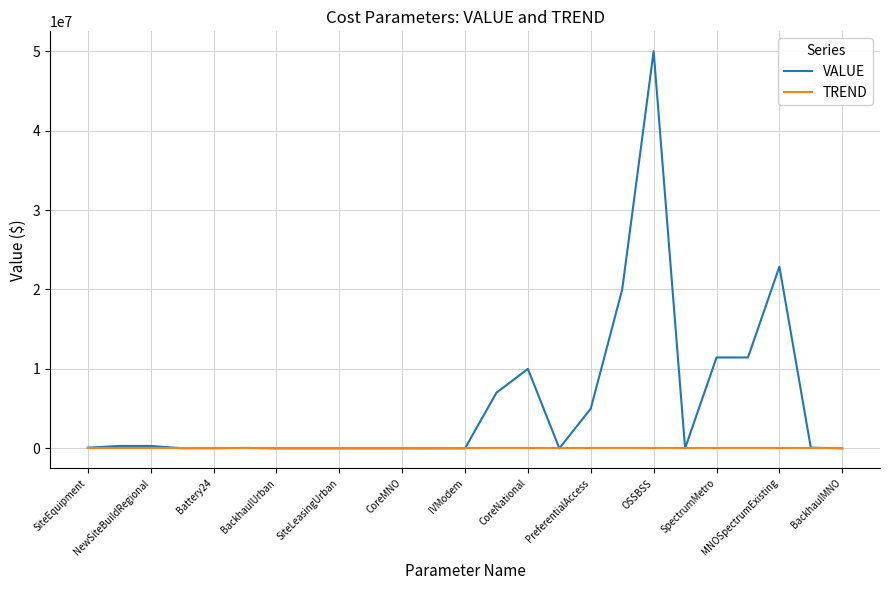

At how many categories does at least one series exceed 23661078?

1